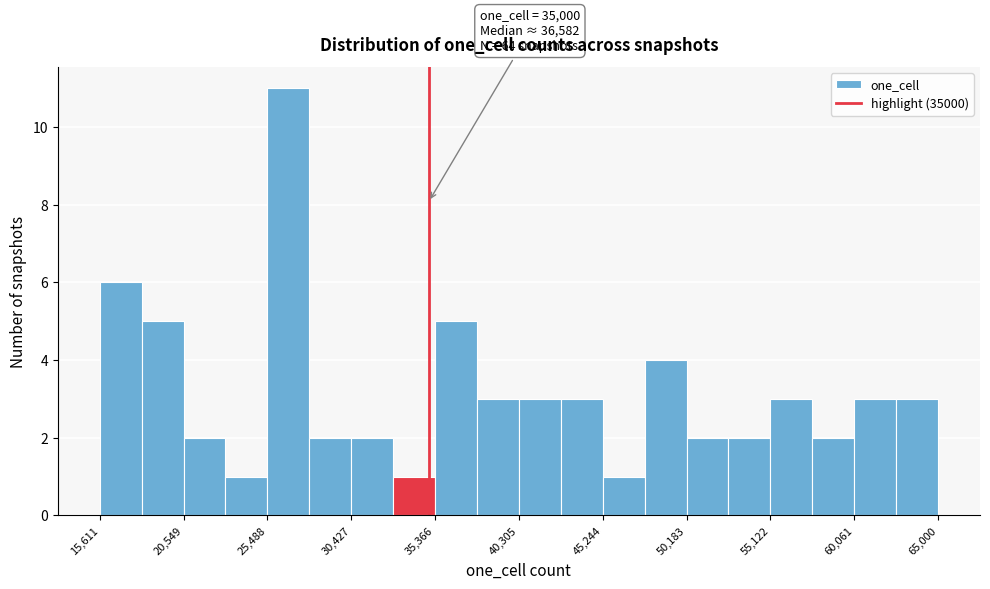

Which range on the x-axis has the tallest bar?

25500 to 28000